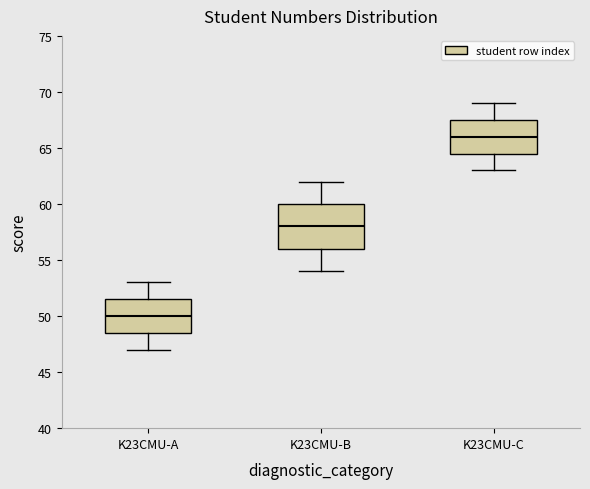

Reading left to right, transcribe this box plot: for each box, give where its median line is, the range the box spans, and where its two whiskers end, as read against the y-axis. The values are not printed on the chart, so give them approximately, as read against the axis.

K23CMU-A: median 50.0, box 48.5 to 51.5, whiskers 47.0 to 53.0
K23CMU-B: median 58.0, box 56.0 to 60.0, whiskers 54.0 to 62.0
K23CMU-C: median 66.0, box 64.5 to 67.5, whiskers 63.0 to 69.0